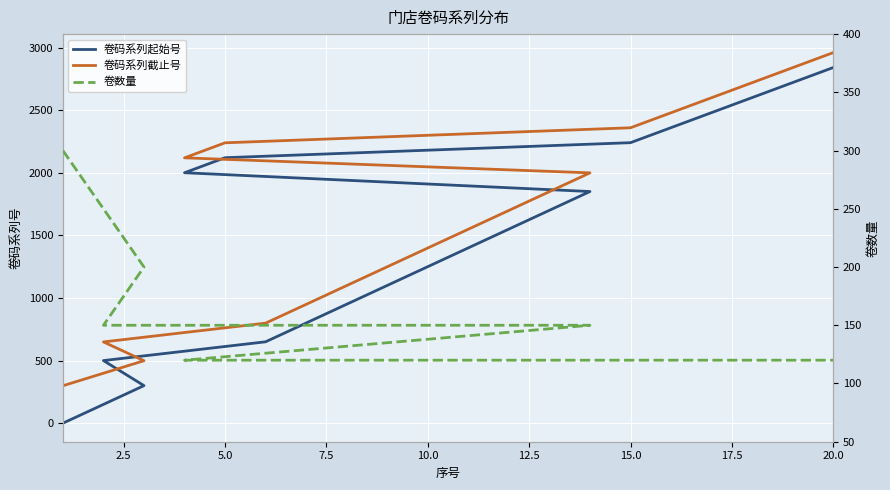

Is it true that 卷码系列起始号 equals 3045 at 5.0?

False